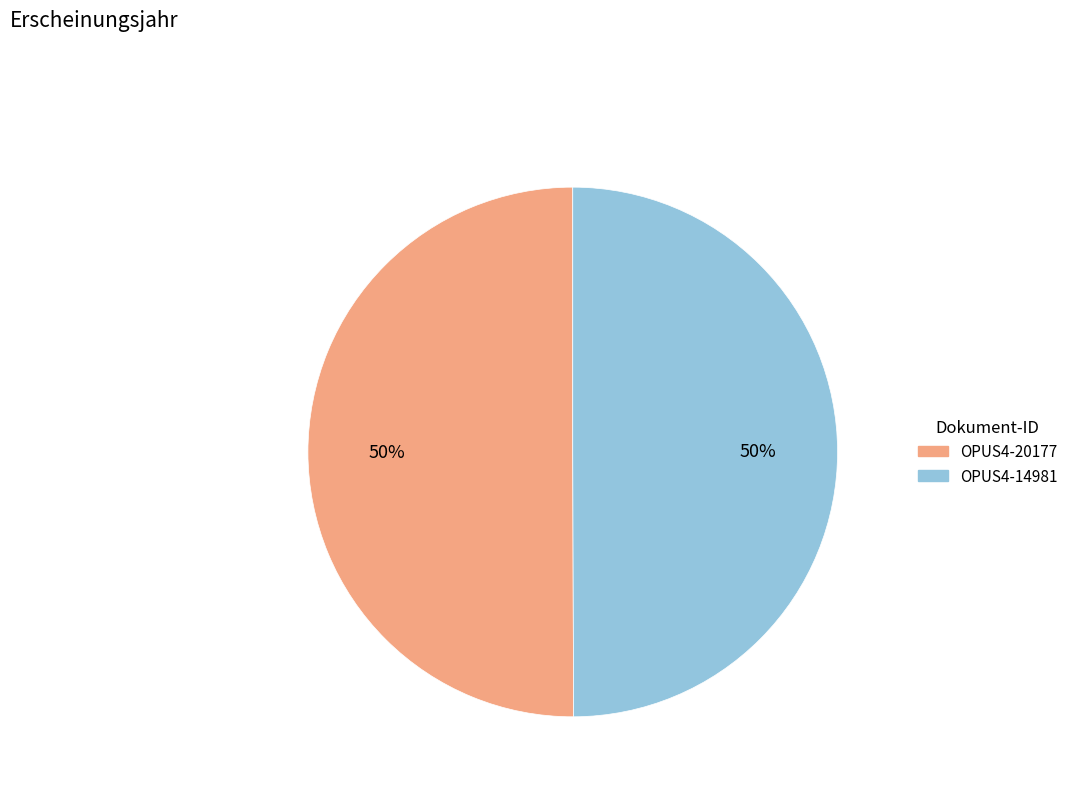

To the nearest percent, what is the average slice percentage?

50%